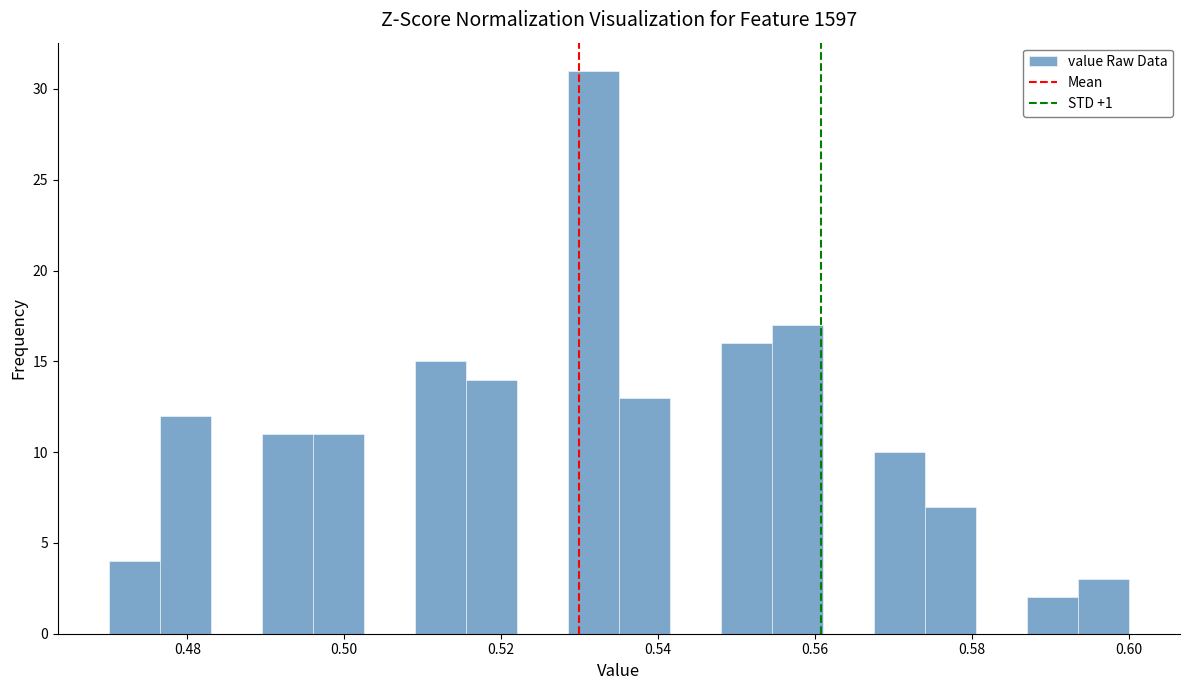

Around what value on the x-axis is the tallest bar? Give the approximate position of its centre, as read against the axis.

0.532